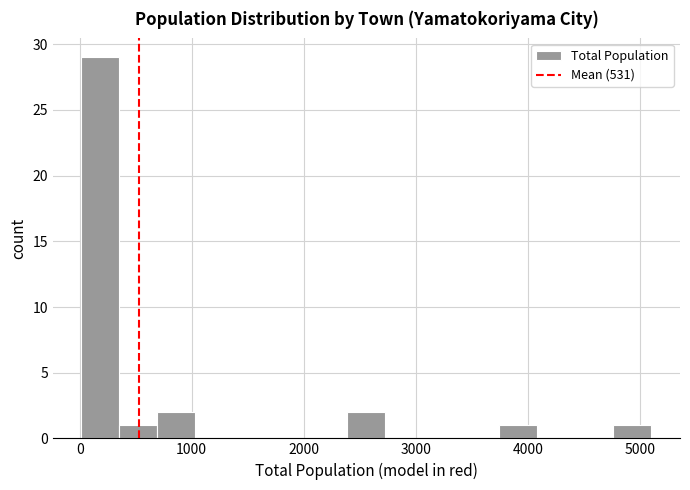

Read against the x-axis, roughly where is the centre of the tallest bar?

200